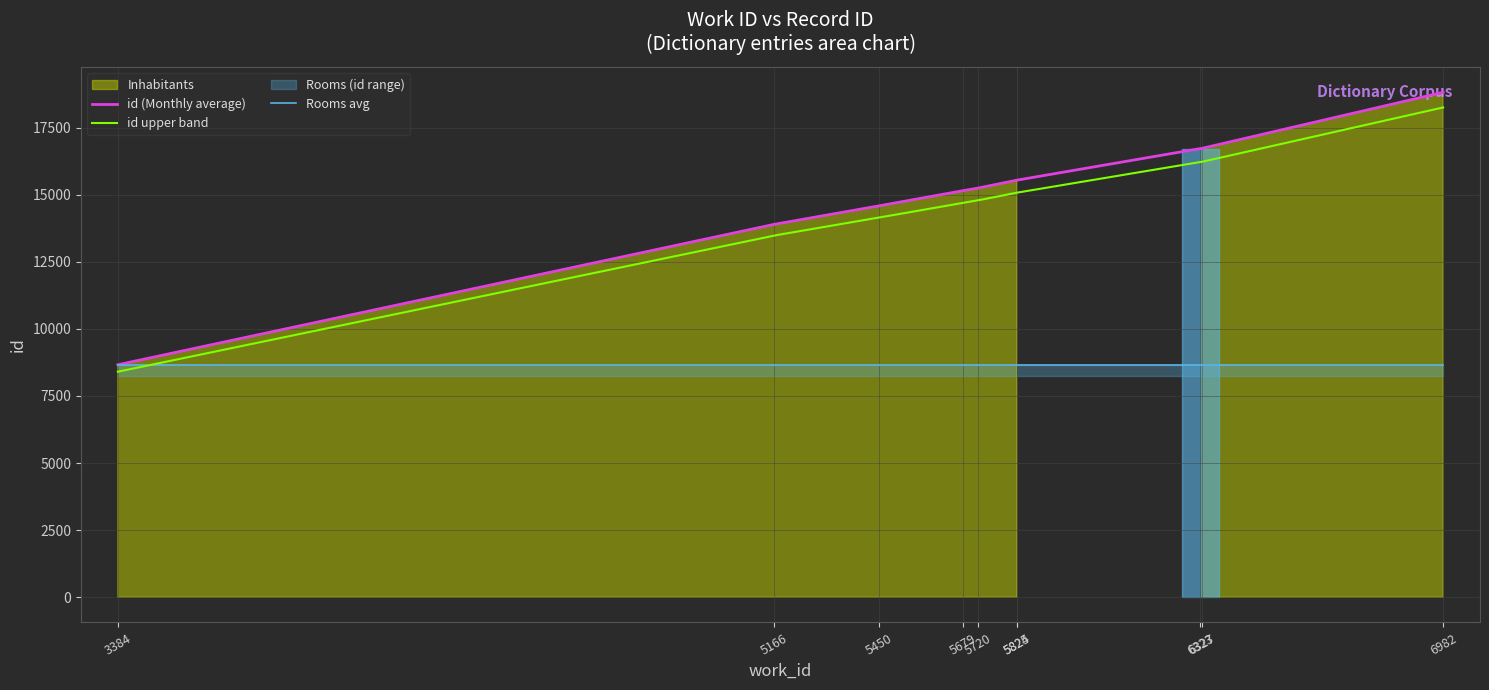

What value does the data have at 6323, to the nearest 10?

16720